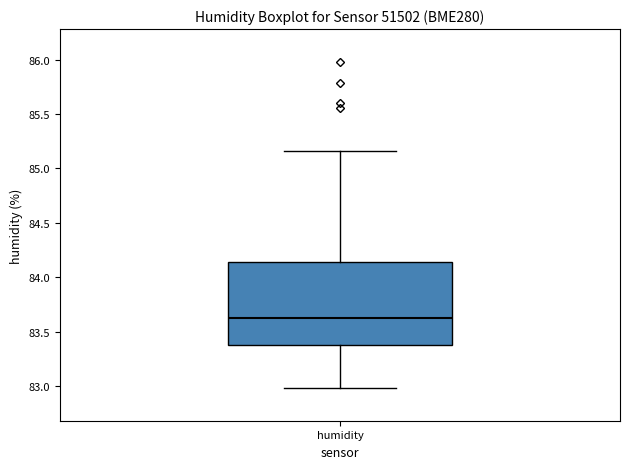

Transcribe this box plot: give where the median line is, the range the box spans, and where the two whiskers end, as read against the y-axis. The values are not printed on the chart, so give them approximately, as read against the axis.

median 83.60, box 83.40 to 84.15, whiskers 83.00 to 85.15